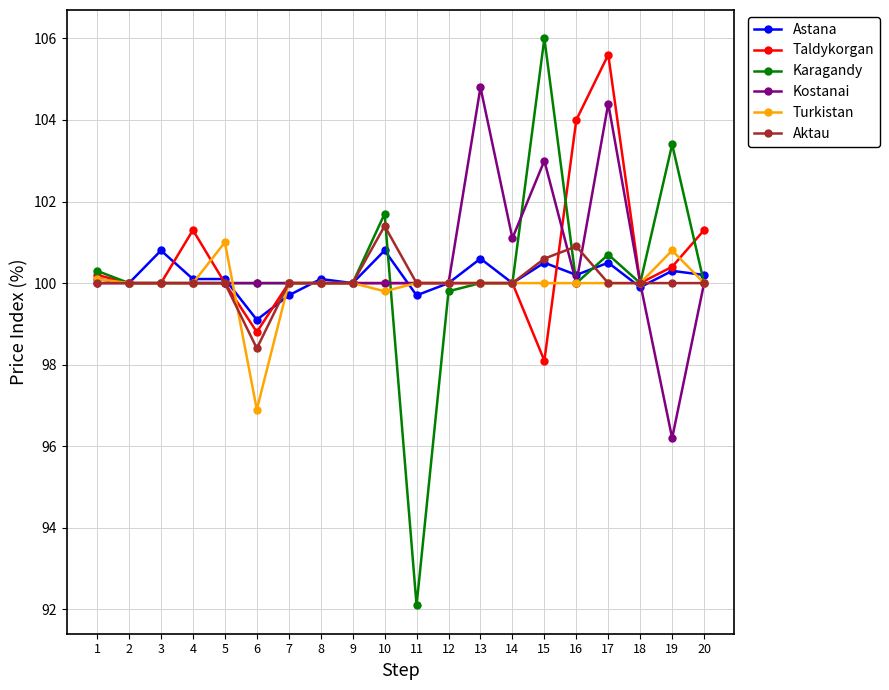

Read the Aktau value at 1.

100.0